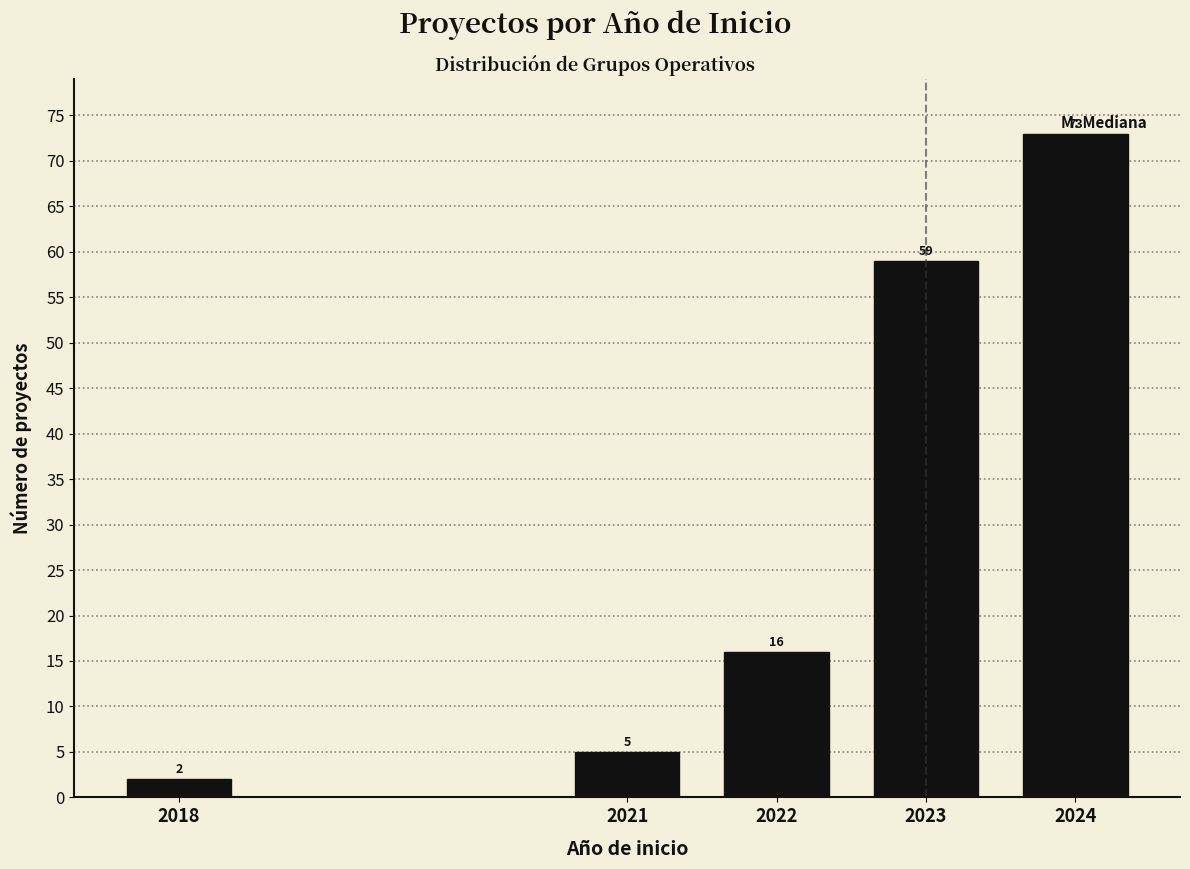

Reading left to right, what are all the values shown in this chart?

2018=2	2021=5	2022=16	2023=59	2024=73